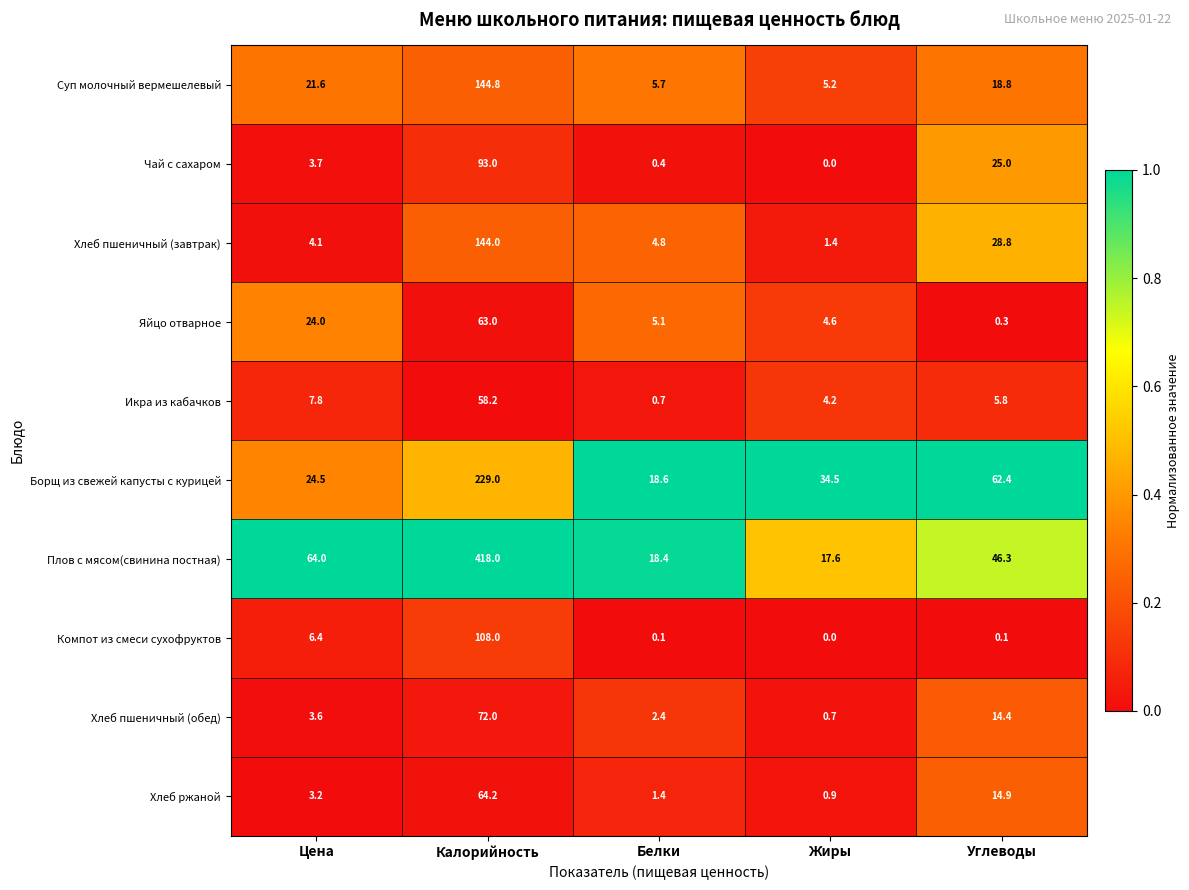

Where is Икра из кабачков nearest to the value 29?

Цена